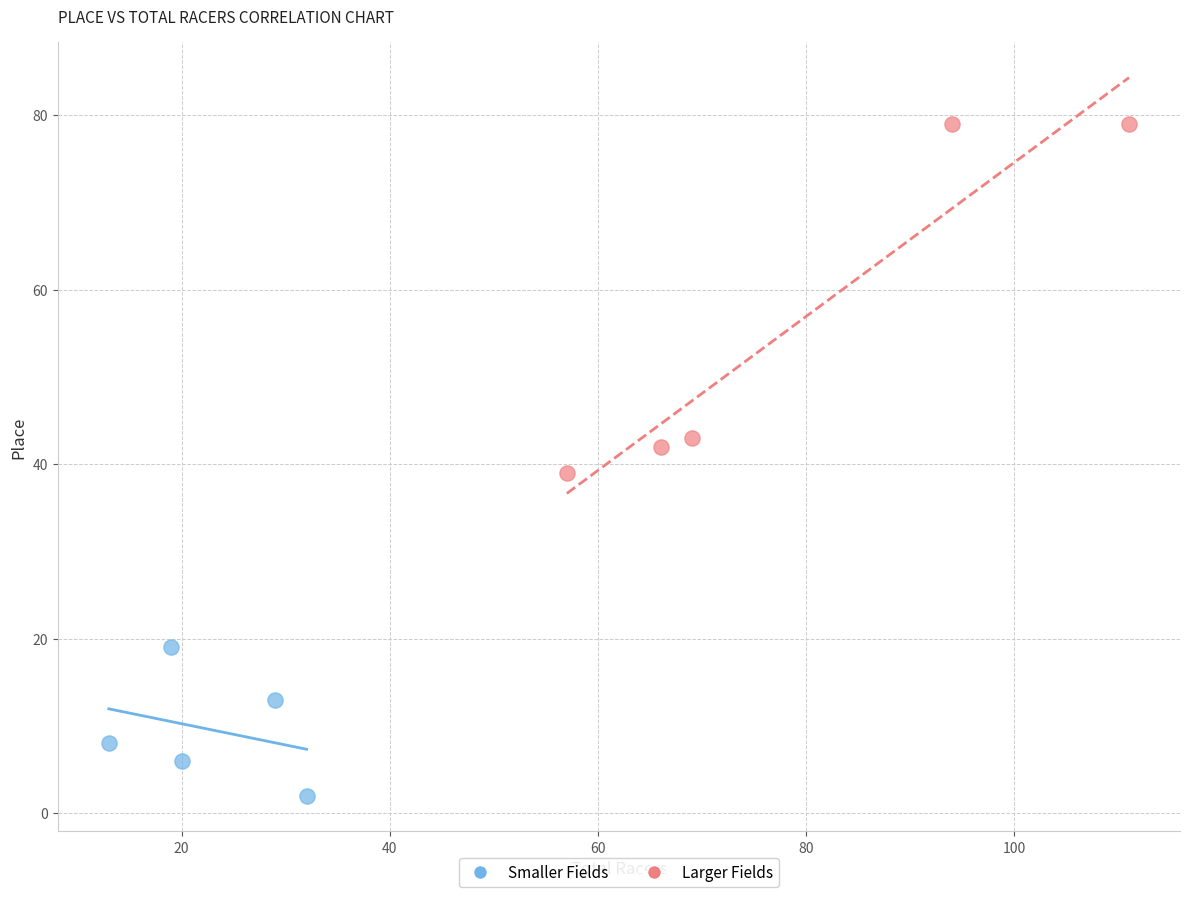

Which series has the widest spread of Y values?

Larger Fields